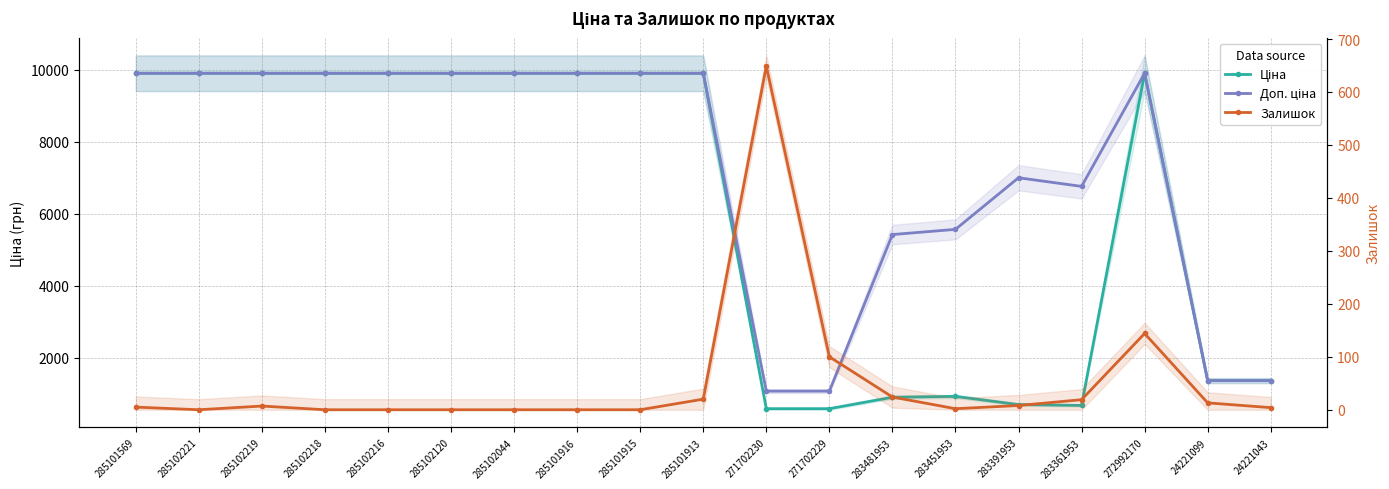

Reading left to right, transcribe all the data shown in this chart.

Ціна: 9908.5	9908.5	9908.5	9908.5	9908.5	9908.5	9908.5	9908.5	9908.5	9908.5	586.0	586.0	904.3	928.3	700.4	676.4	9908.5	1366.3	1366.3
Доп. ціна: 9908.5	9908.5	9908.5	9908.5	9908.5	9908.5	9908.5	9908.5	9908.5	9908.5	1074.5	1074.5	5425.9	5569.9	7004.3	6764.4	9908.5	1366.0	1366.0
Залишок: 5.0	0.0	7.0	0.0	0.0	0.0	0.0	0.0	0.0	20.0	649.0	100.0	24.0	2.0	8.0	19.0	144.0	13.0	4.0